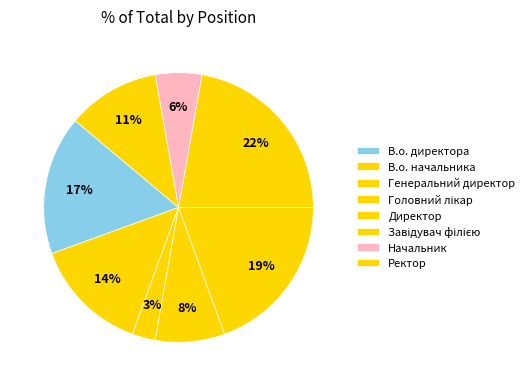

How many segments does this pie chart have?

8